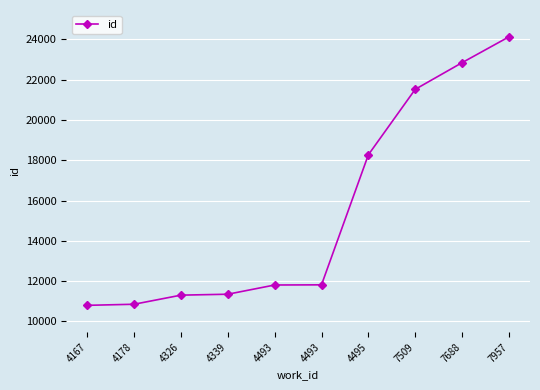

Does the chart have visible grid lines?

Yes